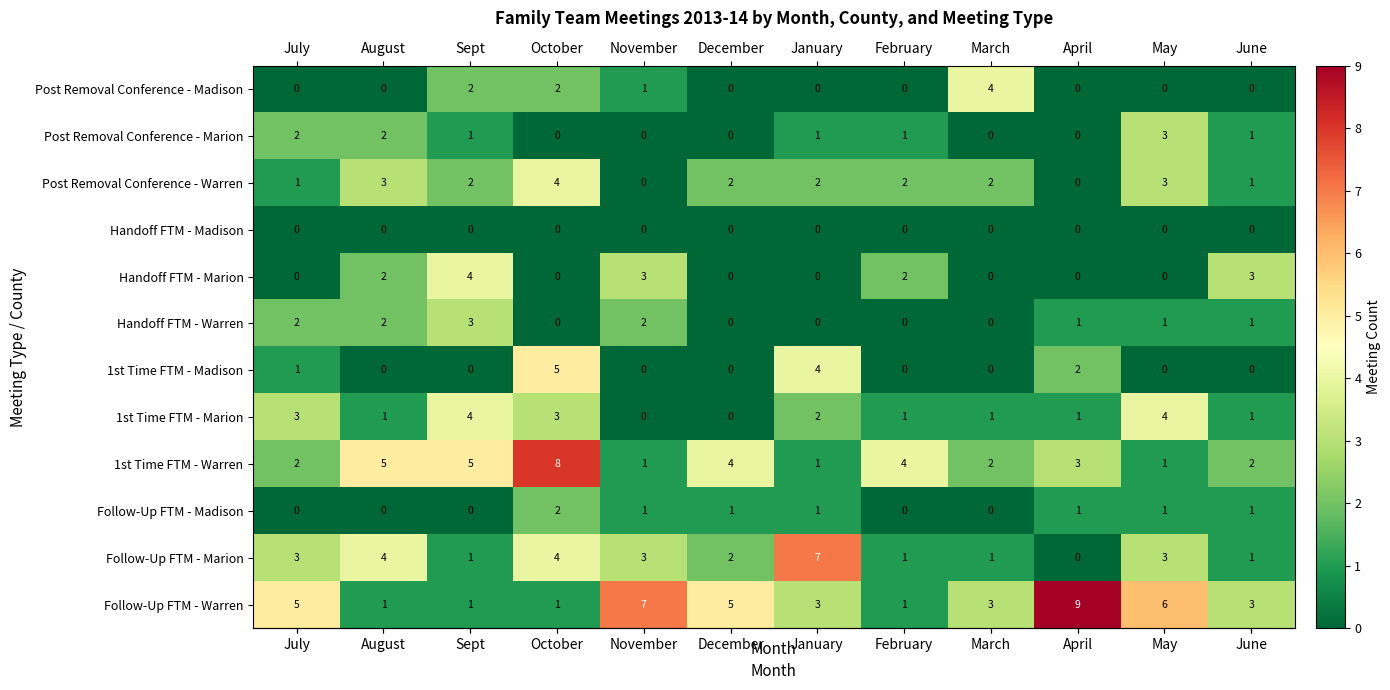

What is the difference between the highest and lowest values at August?

5